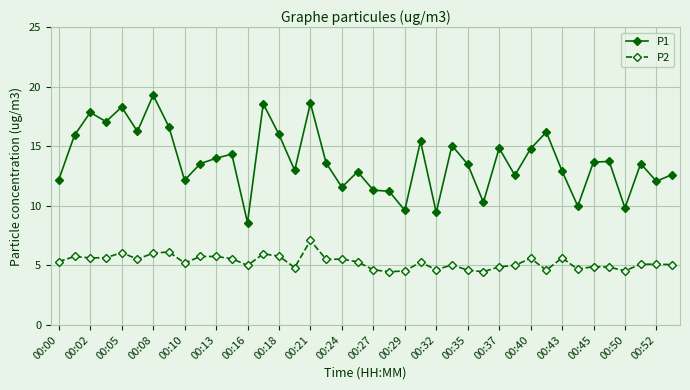

In P2, how many points are lower than both neighbors (excluding endpoints)?

12